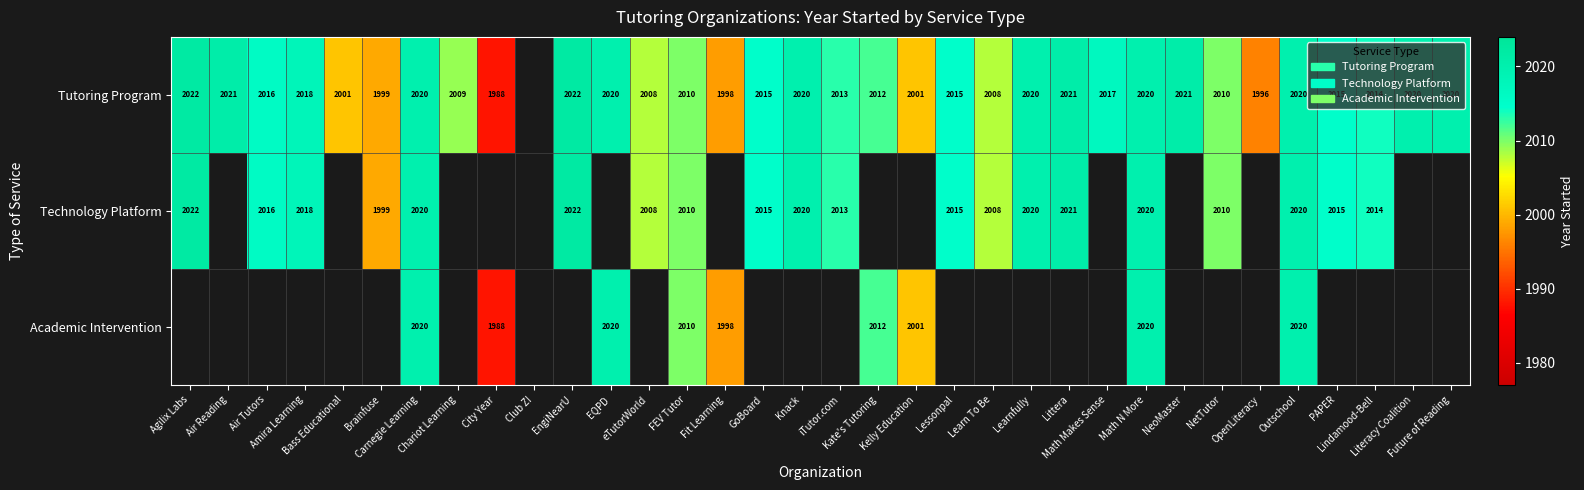

List the series in order of their peak value, highest first.

Tutoring Program, Technology Platform, Academic Intervention